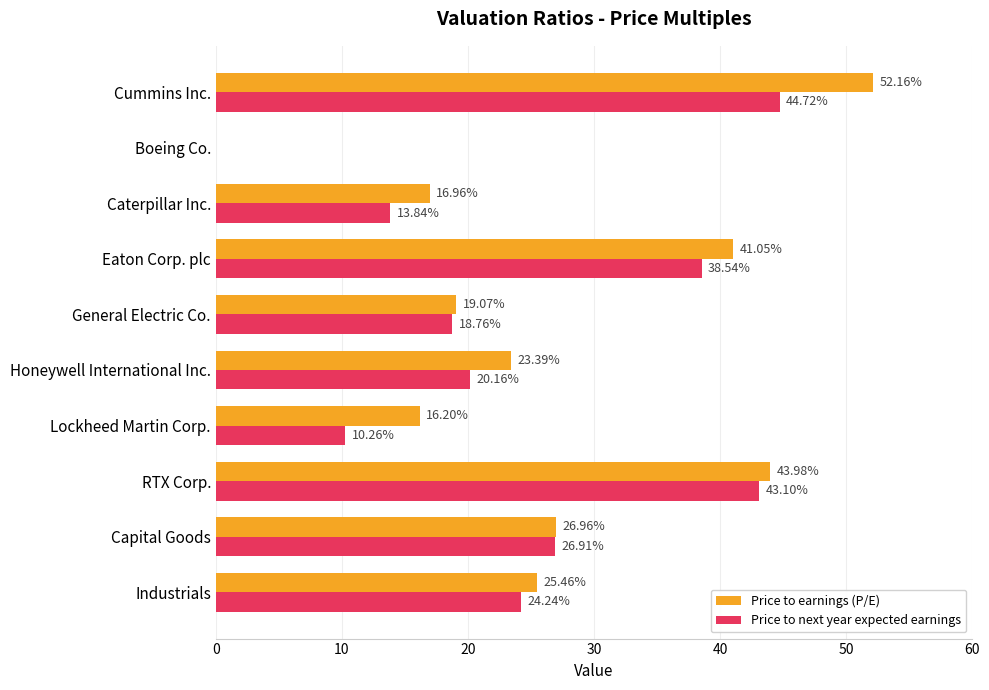

At which category is the sum across all series the highest?

Cummins Inc.